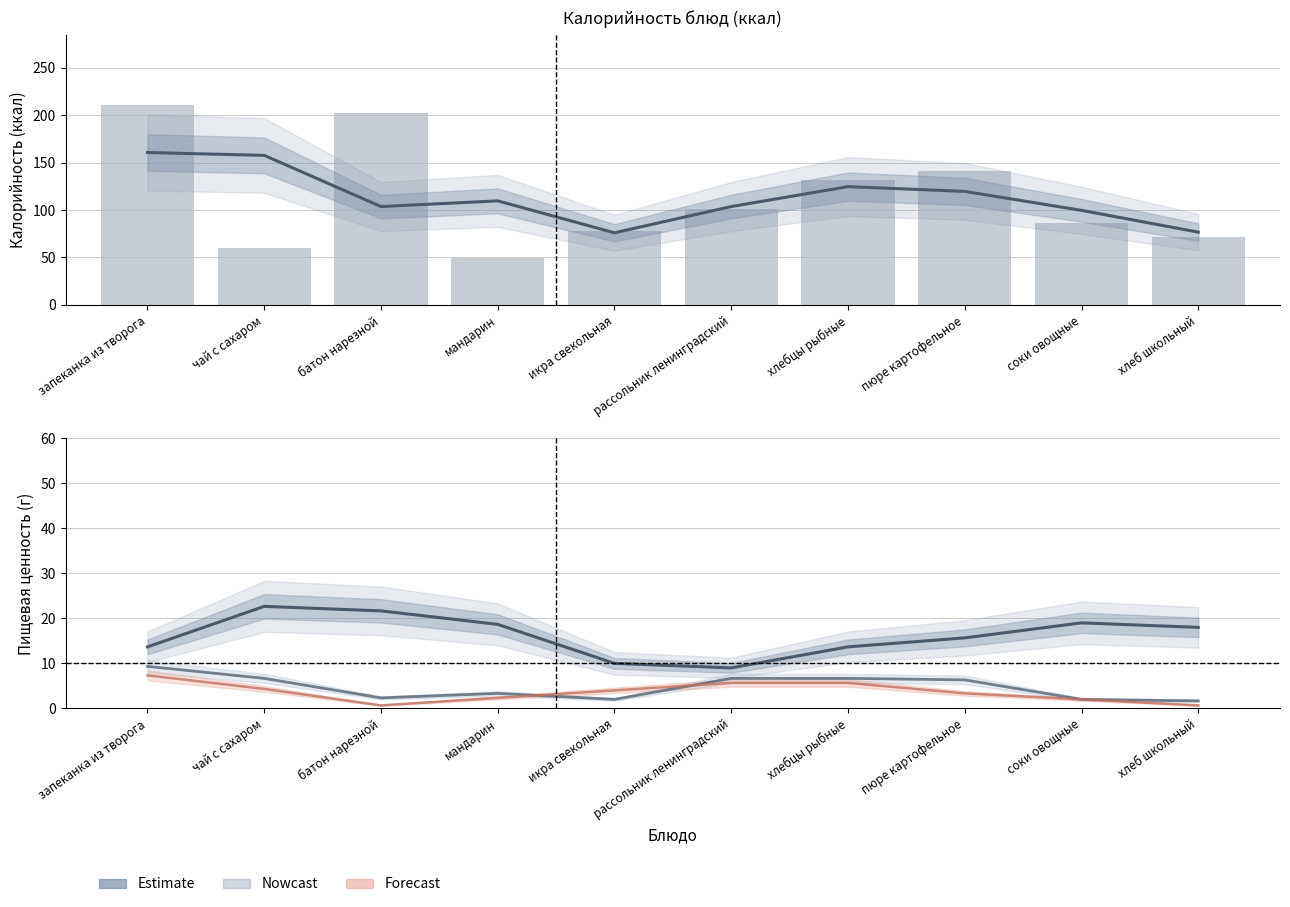

Which series has the widest spread of values?

Estimate